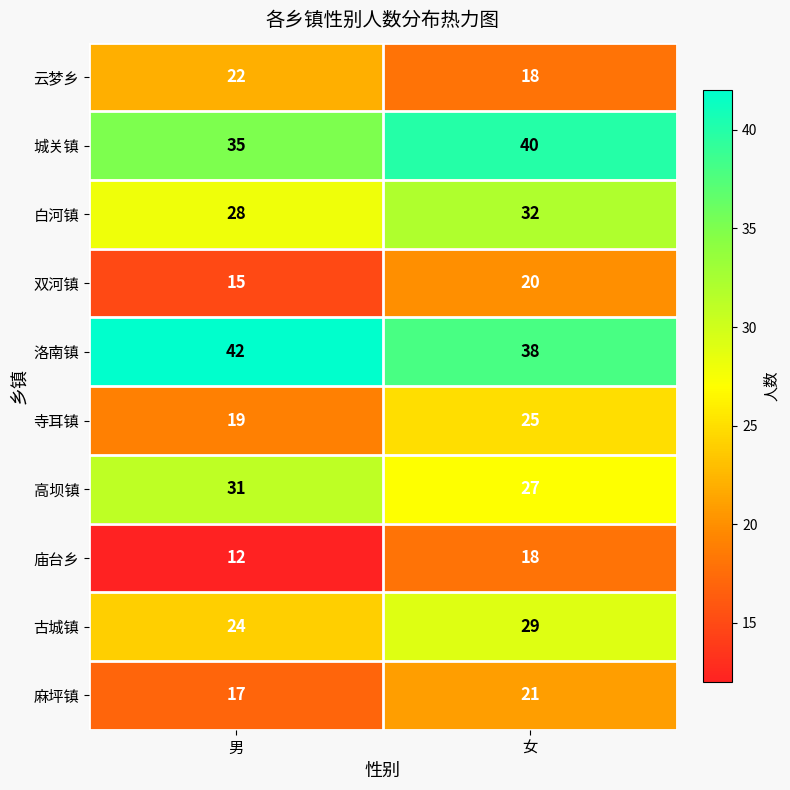

Count the number of data series in this chart.

10